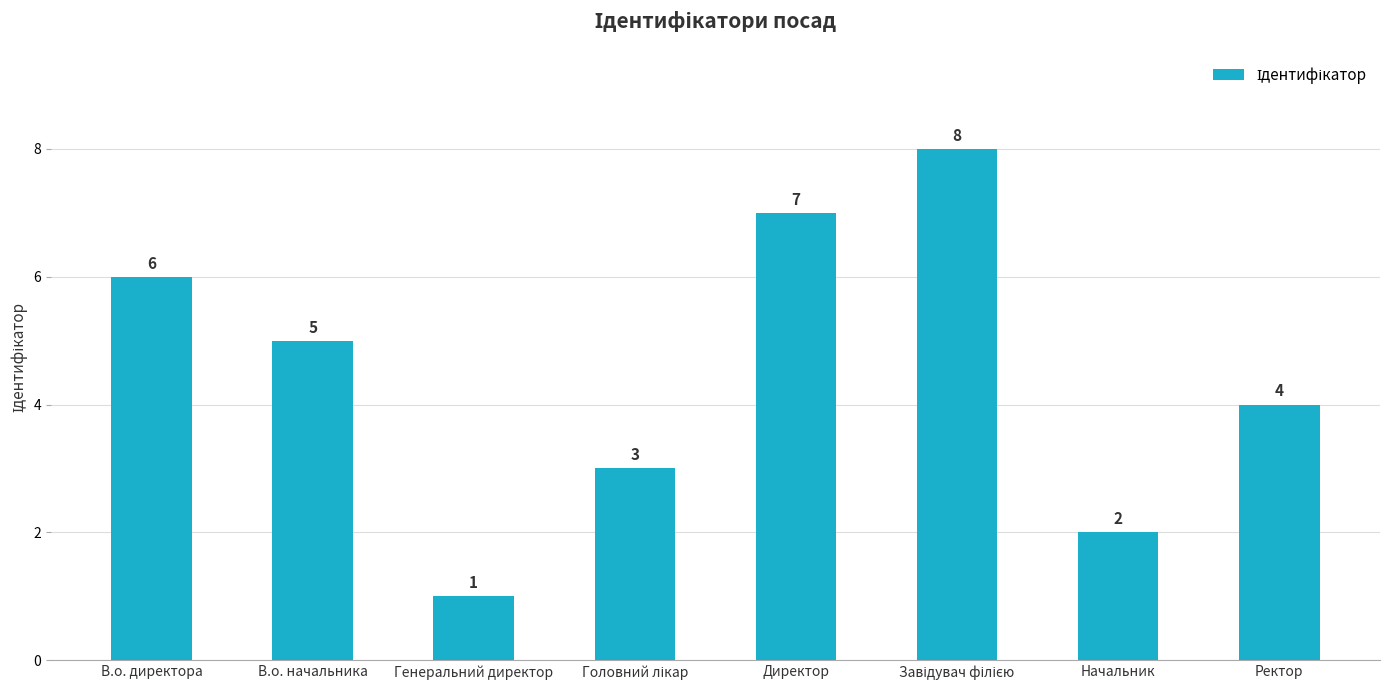

The value at В.о. начальника is 5. True or false?

True